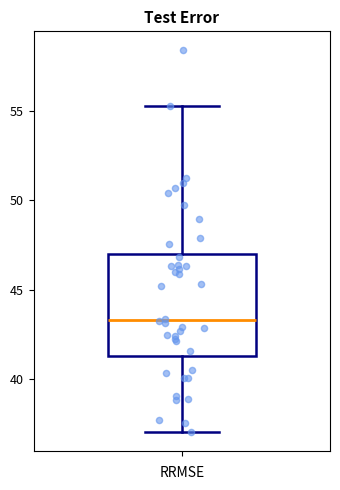

Transcribe this box plot: give where the median line is, the range the box spans, and where the two whiskers end, as read against the y-axis. The values are not printed on the chart, so give them approximately, as read against the axis.

median 43.5, box 41.5 to 47.0, whiskers 37.0 to 55.5